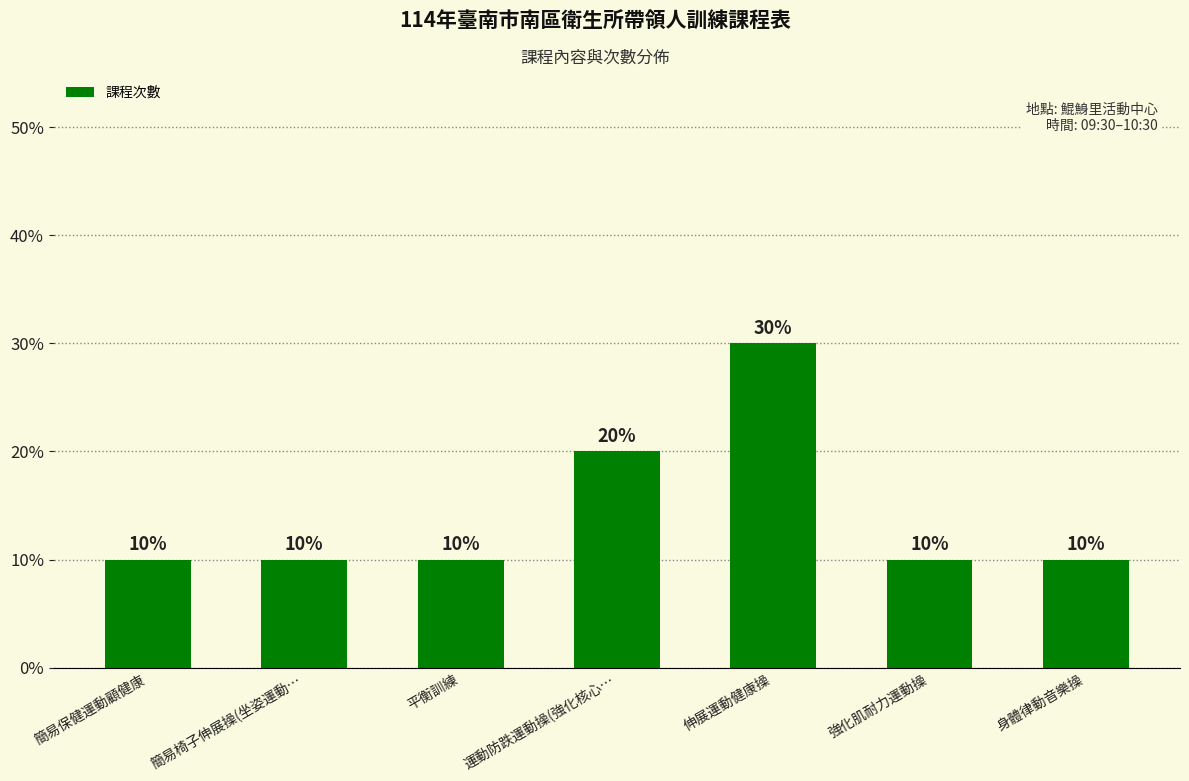

How many data points are above 10?

2